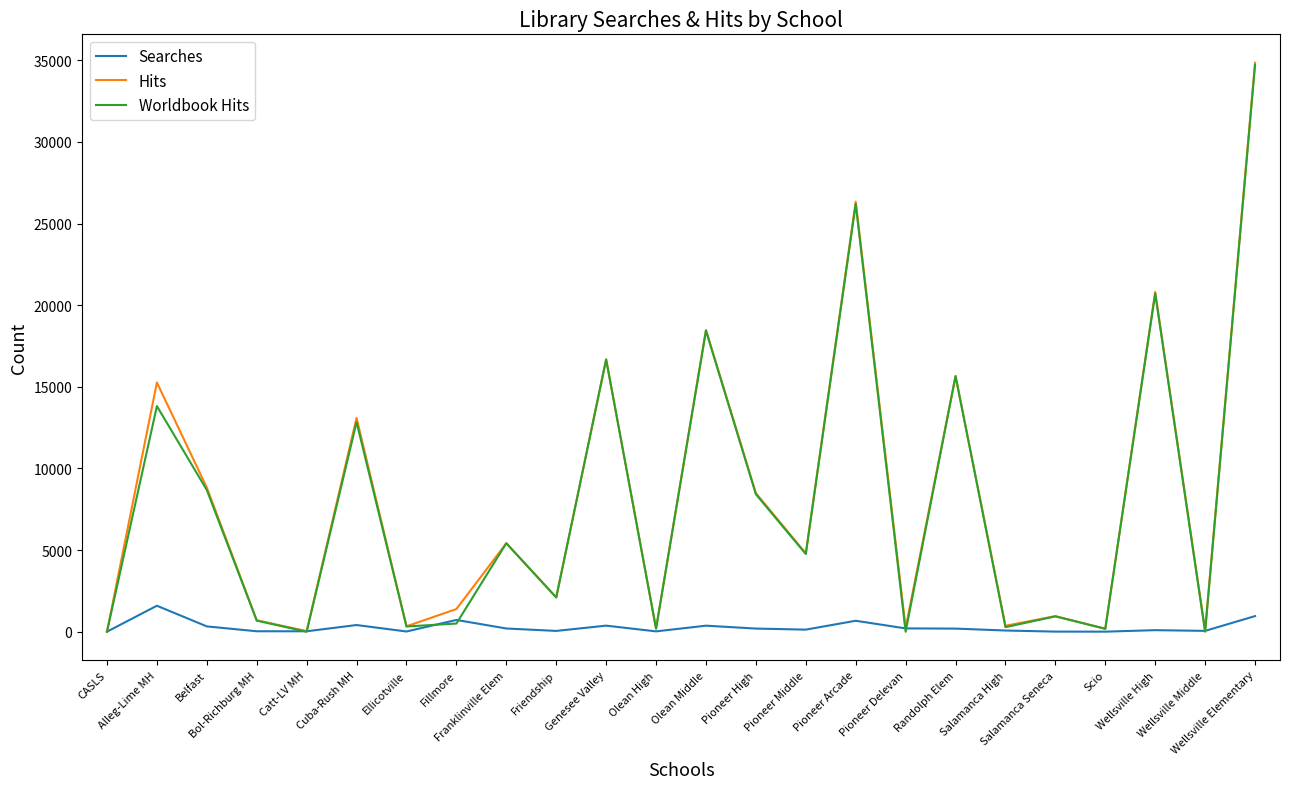

What is the maximum value shown in the chart?

34852